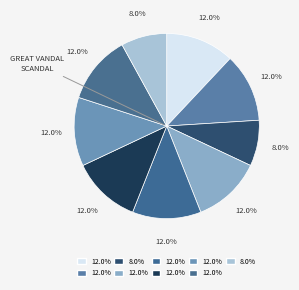

How many segments does this pie chart have?

9